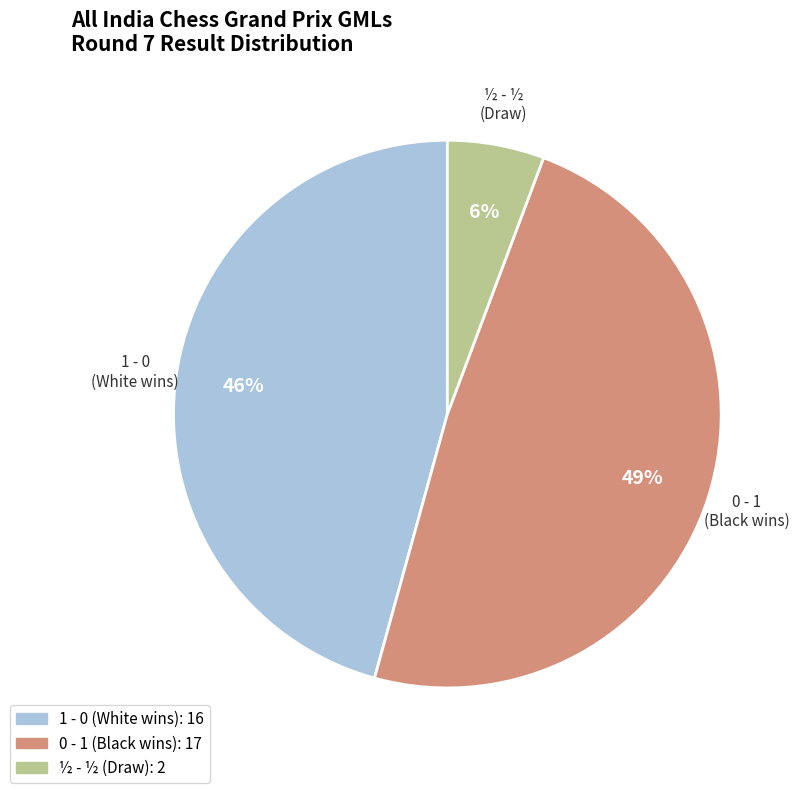

What is the smallest slice in the pie chart?

½ - ½